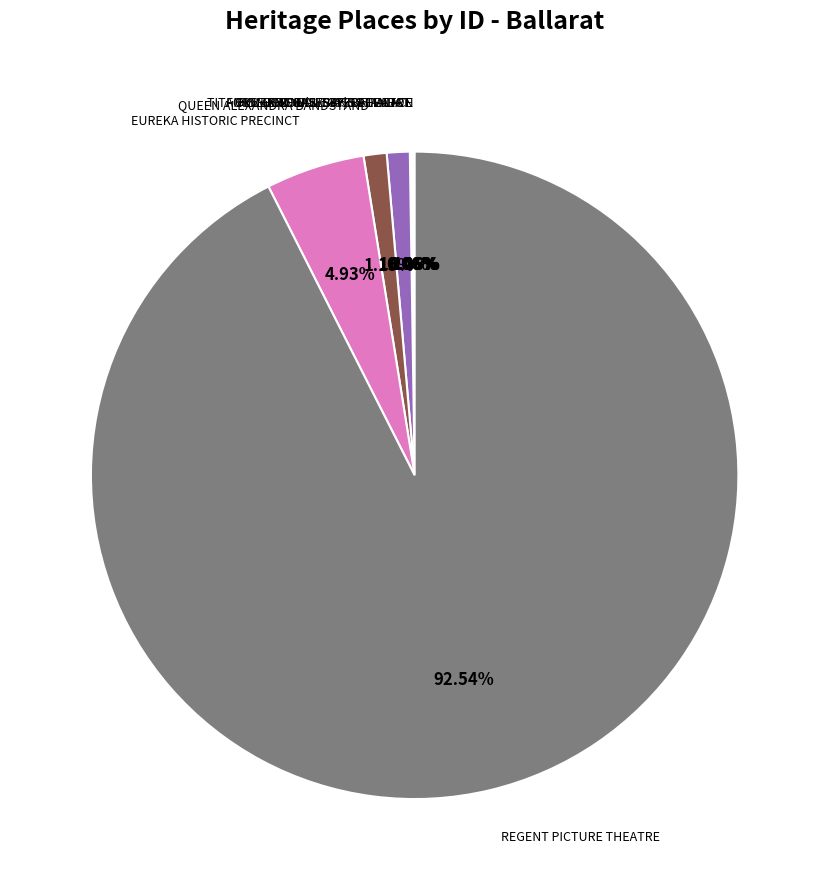

Is there any slice that represents more than half of the pie?

Yes